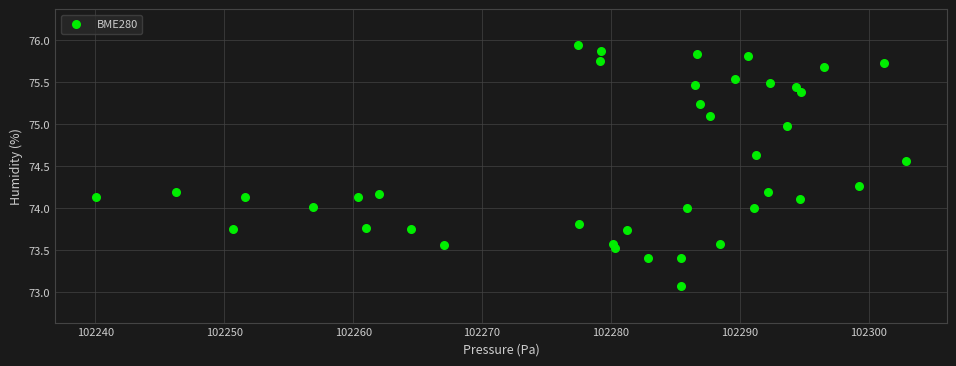

Count the number of points in this scatter plot.

40